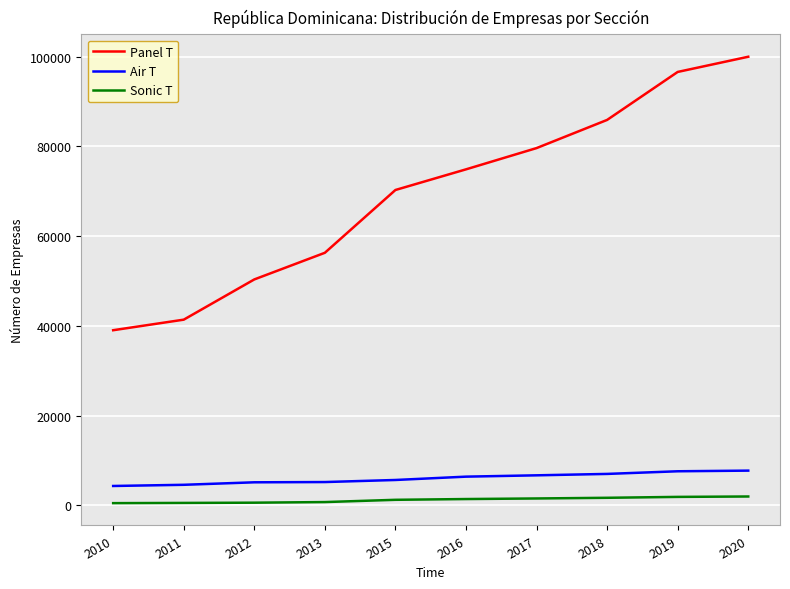

The value of Panel T at 2013 is 56290. True or false?

True